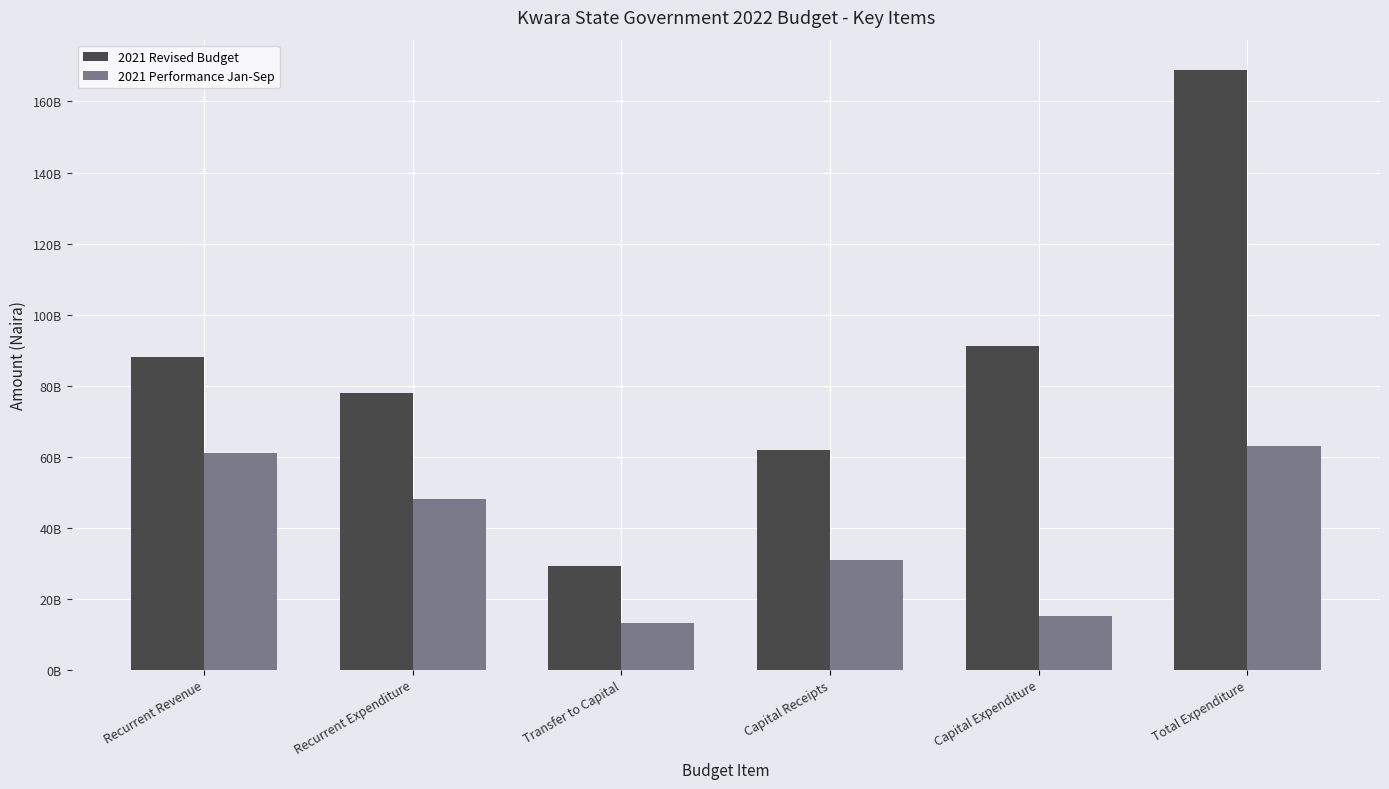

At Capital Expenditure, list the series in order from smallest to largest.

2021 Performance Jan-Sep, 2021 Revised Budget